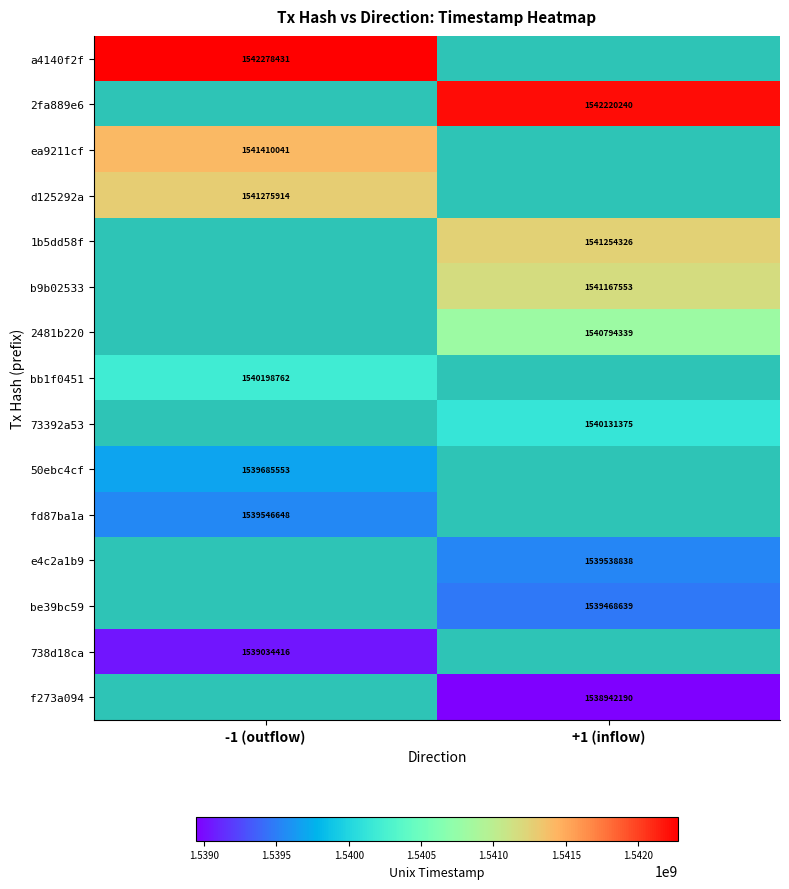

Between -1 (outflow) and +1 (inflow), which is larger?

+1 (inflow)